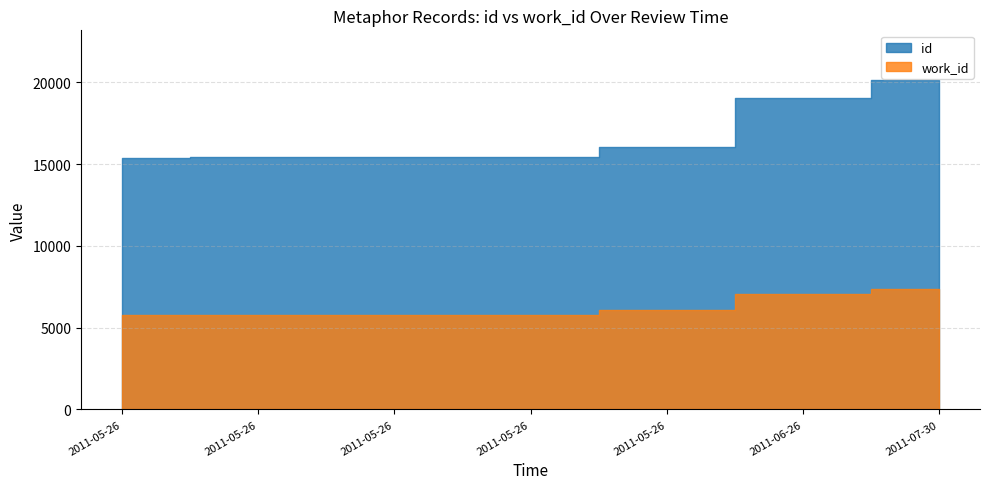

How many values in the id series exceed 15449?

3